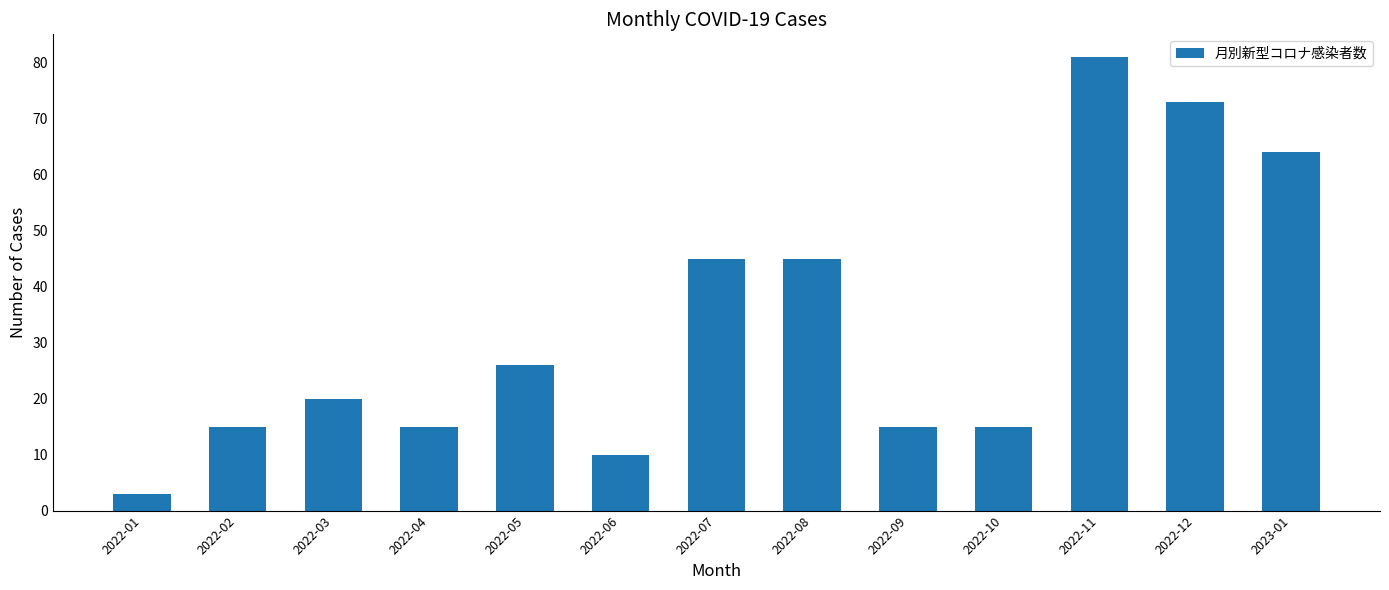

What is the label of the 10th bar from the left?

2022-10